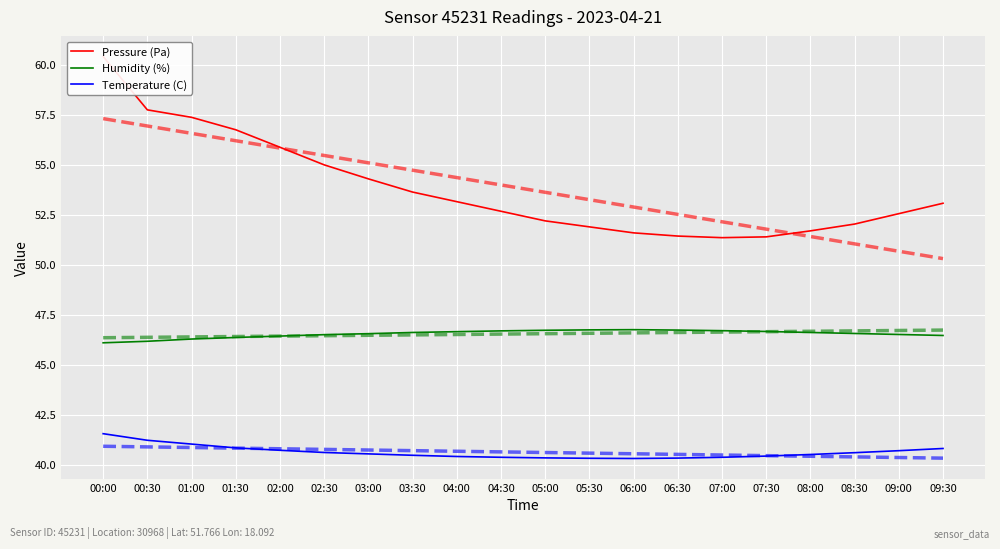

Reading left to right, extract all data points from this chart.

Pressure (Pa): 00:00=60.4	00:30=57.8	01:00=57.4	01:30=56.8	02:00=55.9	02:30=55.0	03:00=54.3	03:30=53.6	04:00=53.2	04:30=52.7	05:00=52.2	05:30=51.9	06:00=51.6	06:30=51.4	07:00=51.4	07:30=51.4	08:00=51.7	08:30=52.0	09:00=52.6	09:30=53.1
Humidity (%): 00:00=46.1	00:30=46.2	01:00=46.3	01:30=46.4	02:00=46.4	02:30=46.5	03:00=46.6	03:30=46.6	04:00=46.7	04:30=46.7	05:00=46.7	05:30=46.8	06:00=46.8	06:30=46.7	07:00=46.7	07:30=46.7	08:00=46.6	08:30=46.6	09:00=46.5	09:30=46.5
Temperature (C): 00:00=41.6	00:30=41.2	01:00=41.0	01:30=40.9	02:00=40.7	02:30=40.6	03:00=40.5	03:30=40.5	04:00=40.4	04:30=40.4	05:00=40.4	05:30=40.3	06:00=40.3	06:30=40.3	07:00=40.4	07:30=40.4	08:00=40.5	08:30=40.6	09:00=40.7	09:30=40.8